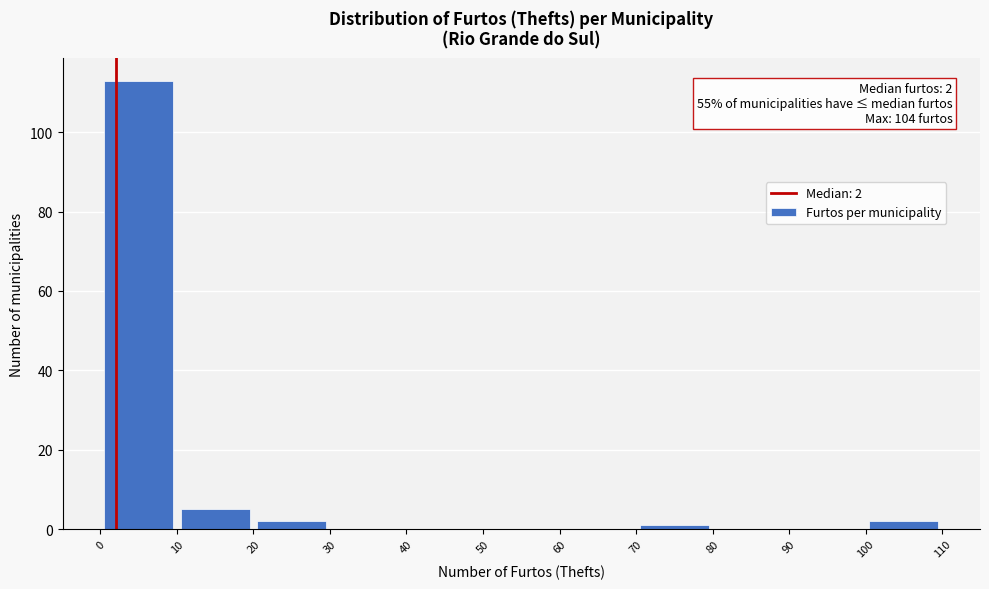

Which range on the x-axis has the tallest bar?

0 to 10